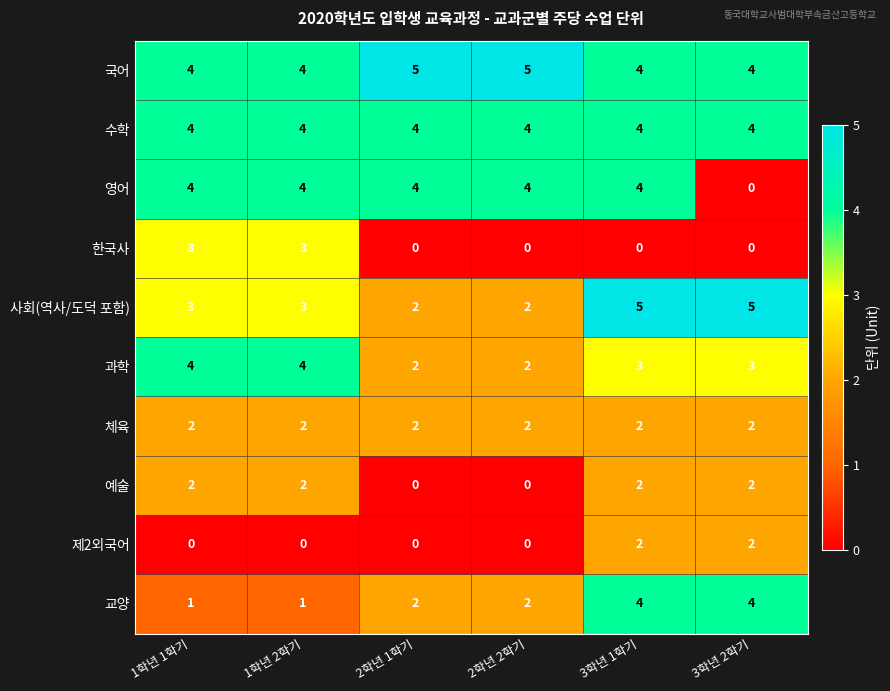

What is the difference between the highest and lowest values at 1학년 1학기?

4